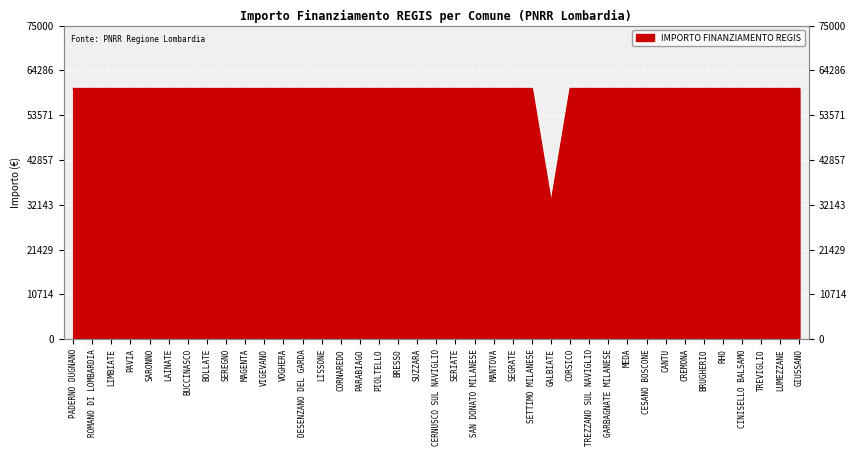

What is the sum of all values?

2311297